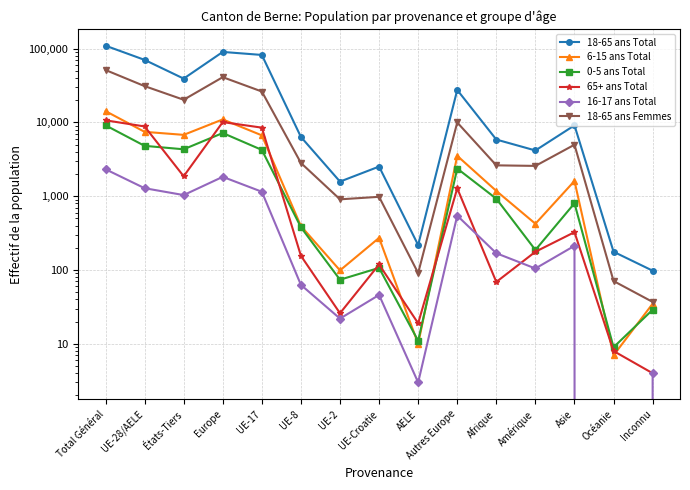

At which label is 0-5 ans Total closest to 4575?

UE-28/AELE